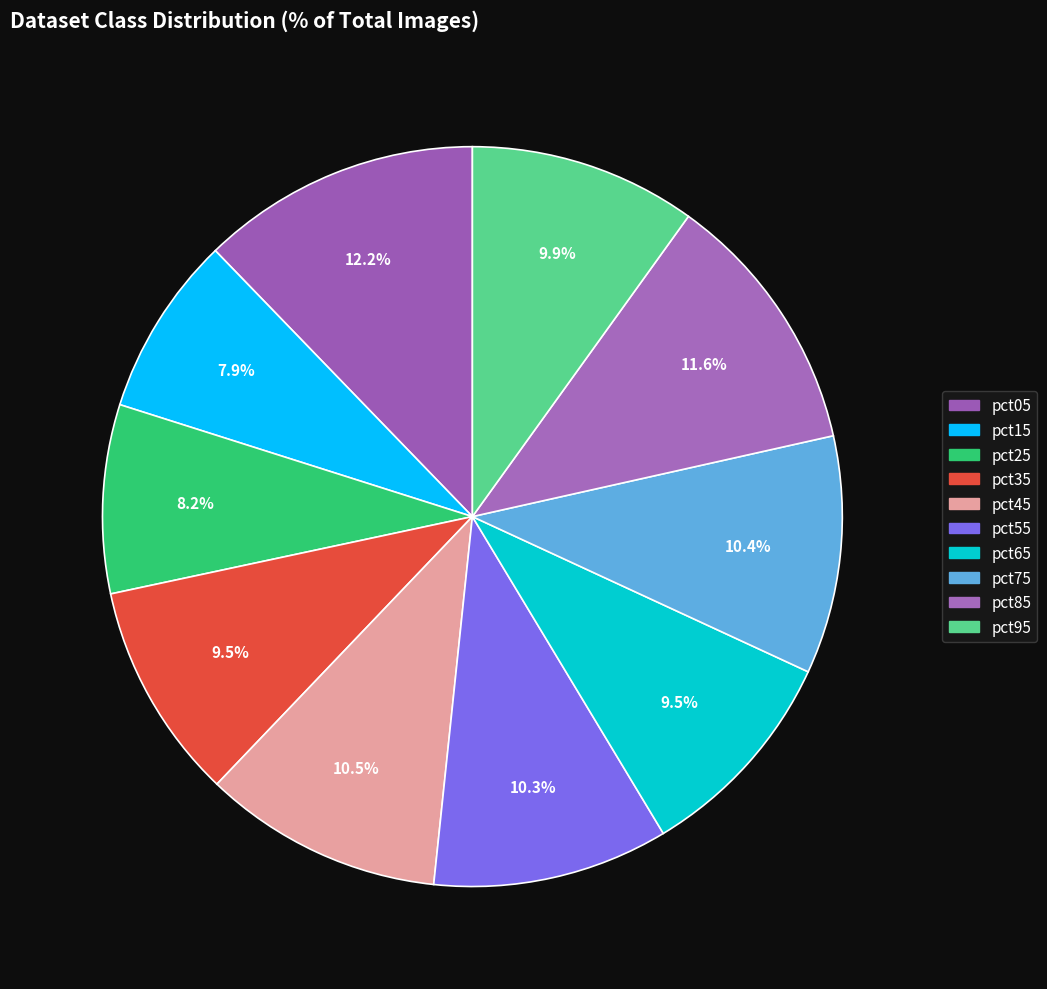

True or false: pct15 accounts for 21% of the total.

False